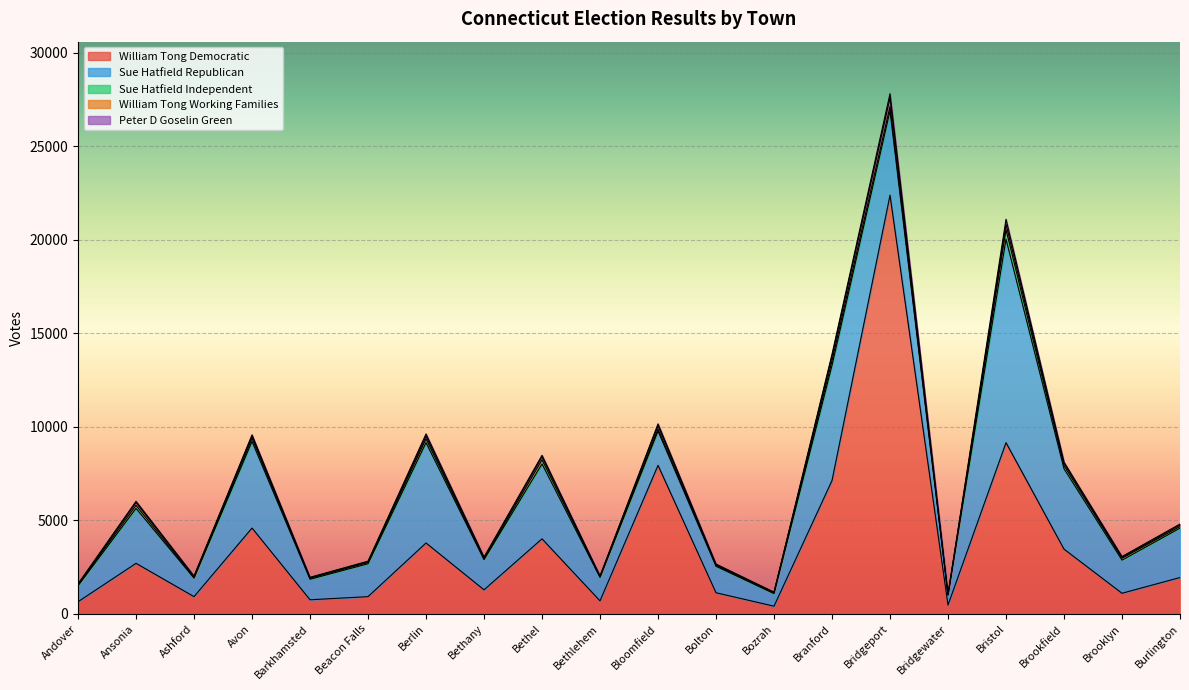

How many data points in Sue Hatfield Republican are less than 1835?

10